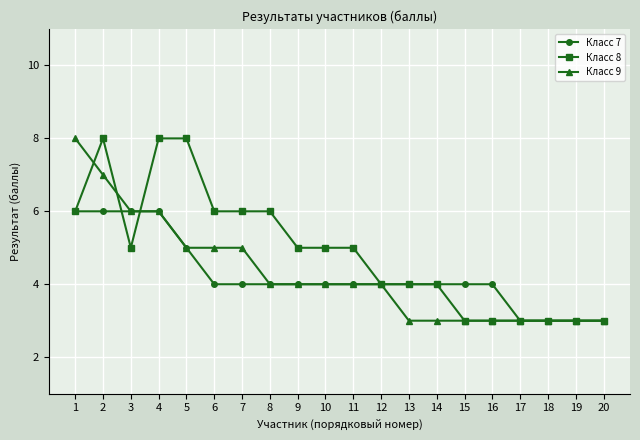

How many distinct data groups are displayed?

3